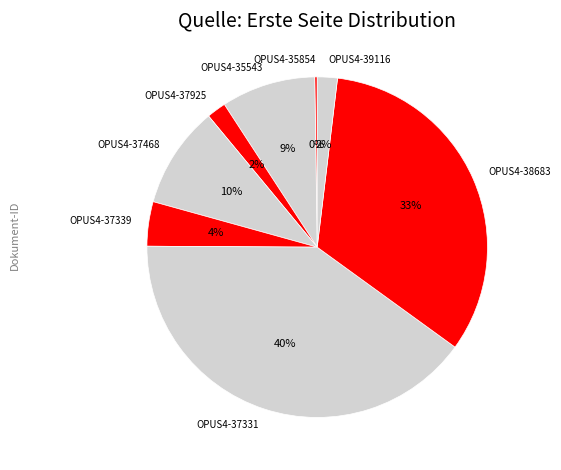

Is there any slice that represents more than half of the pie?

No